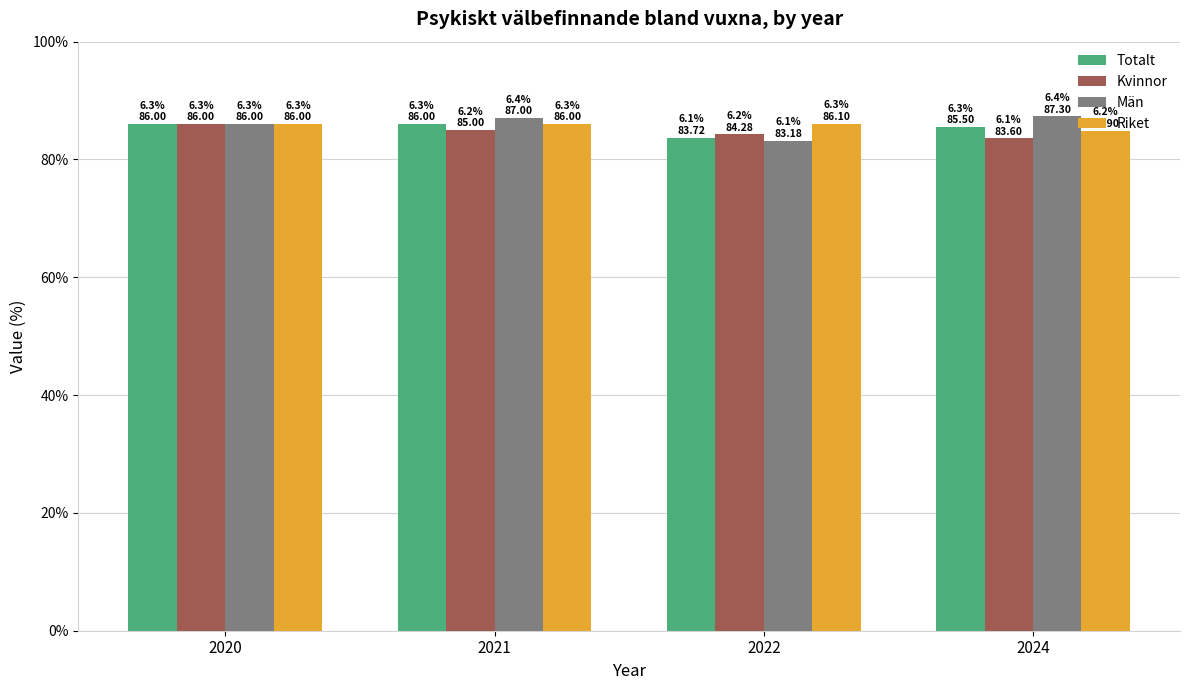

How many categories are shown in the chart?

4